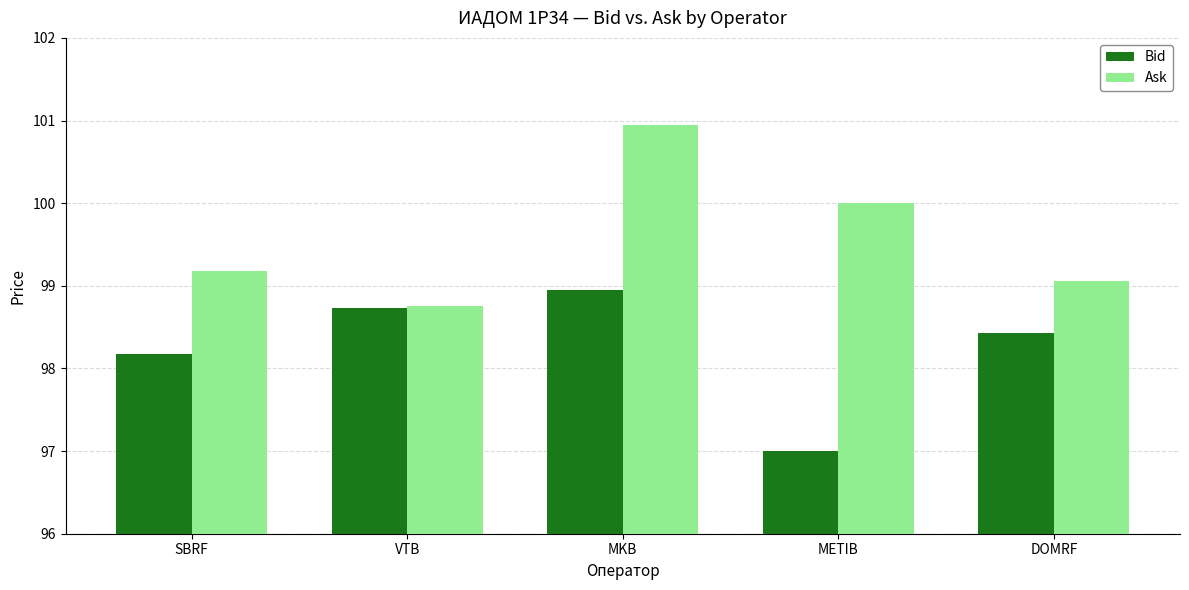

At which category does the chart reach its peak across all series?

MKB